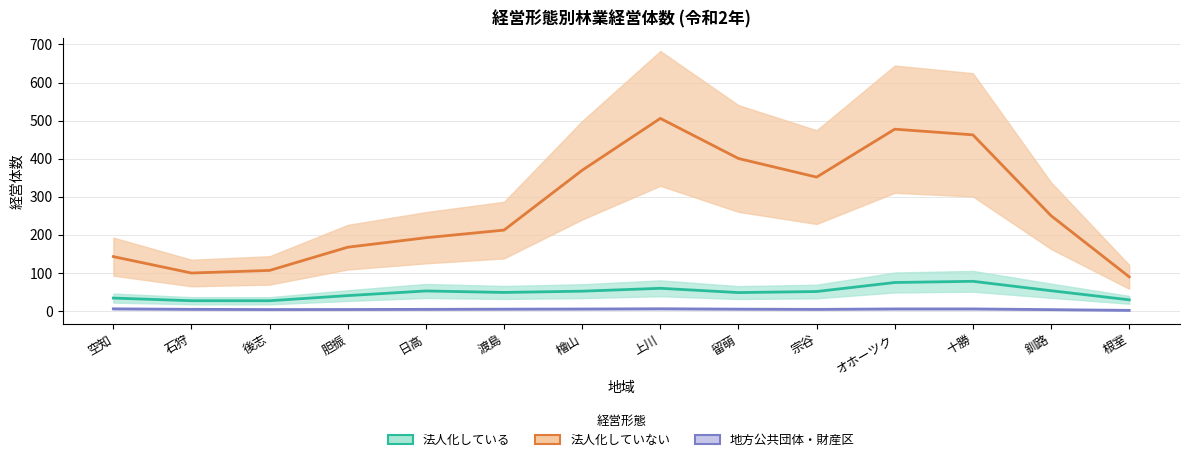

True or false: 地方公共団体・財産区 has a value of 4 at 根室.

False